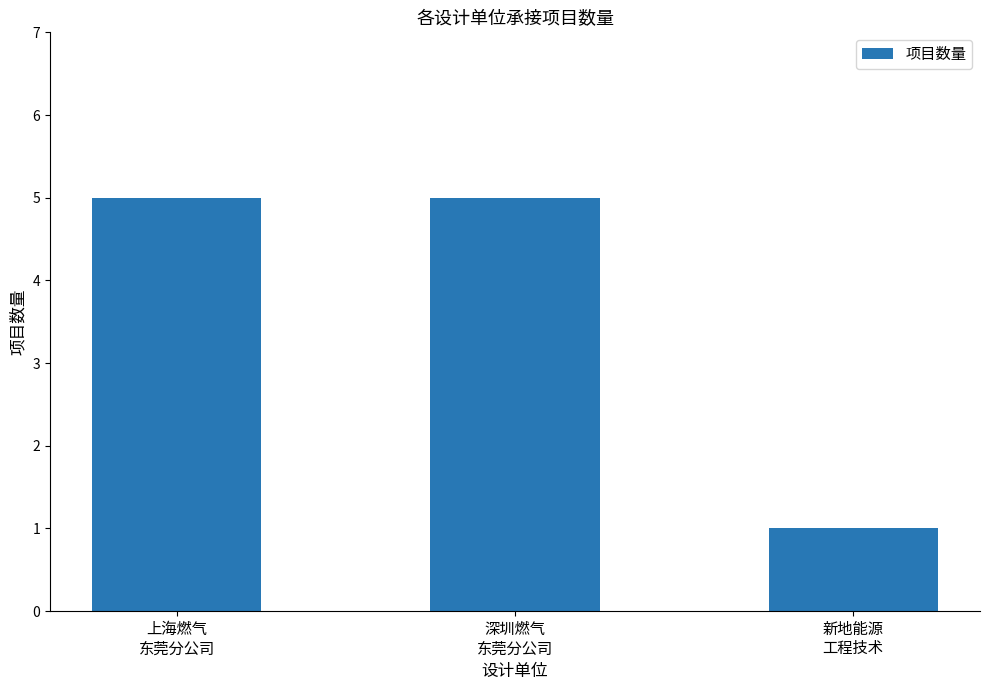

What is the difference between the maximum and minimum values?

4